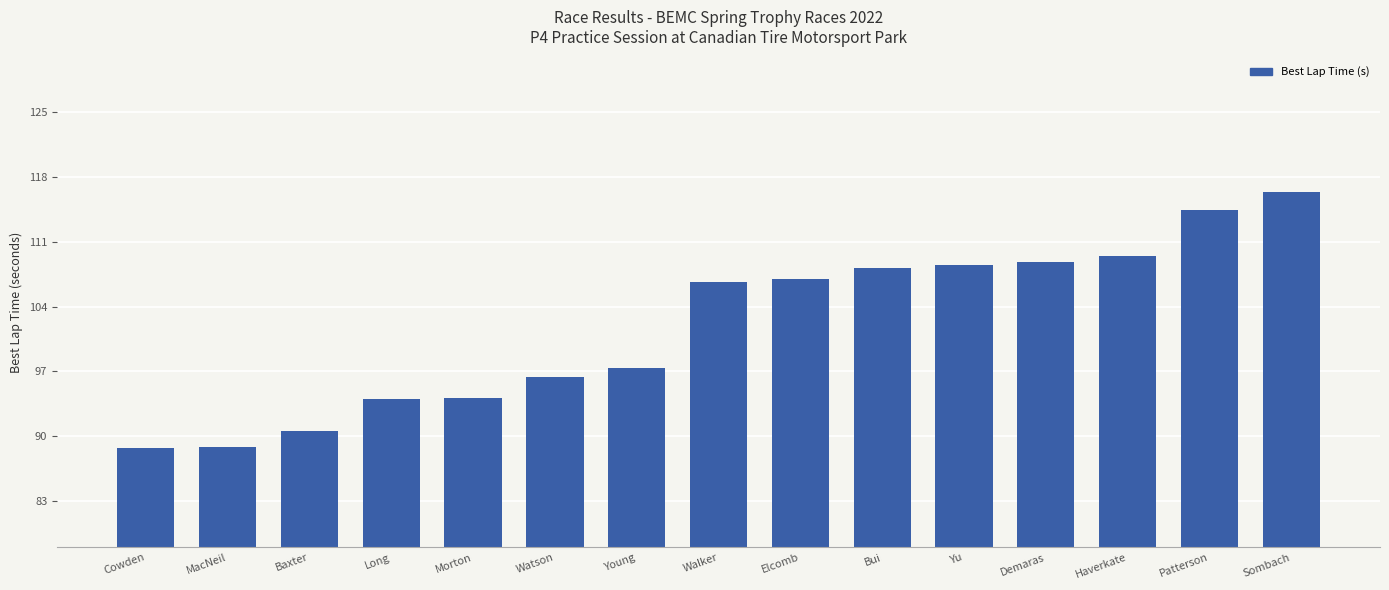

What is the greatest value displayed?

116.4